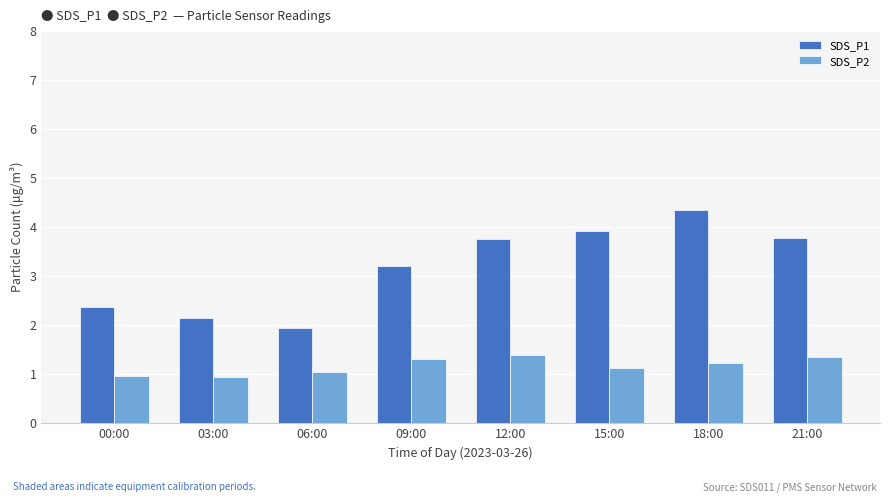

How many groups of bars are there?

8